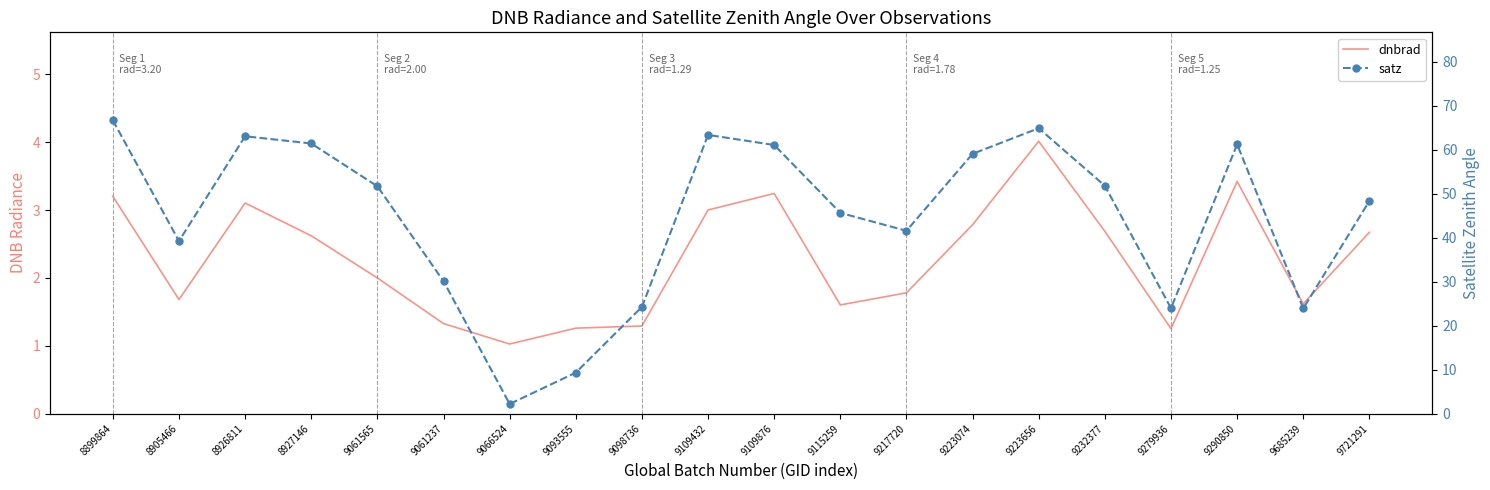

What position from the right is 9061237?

15